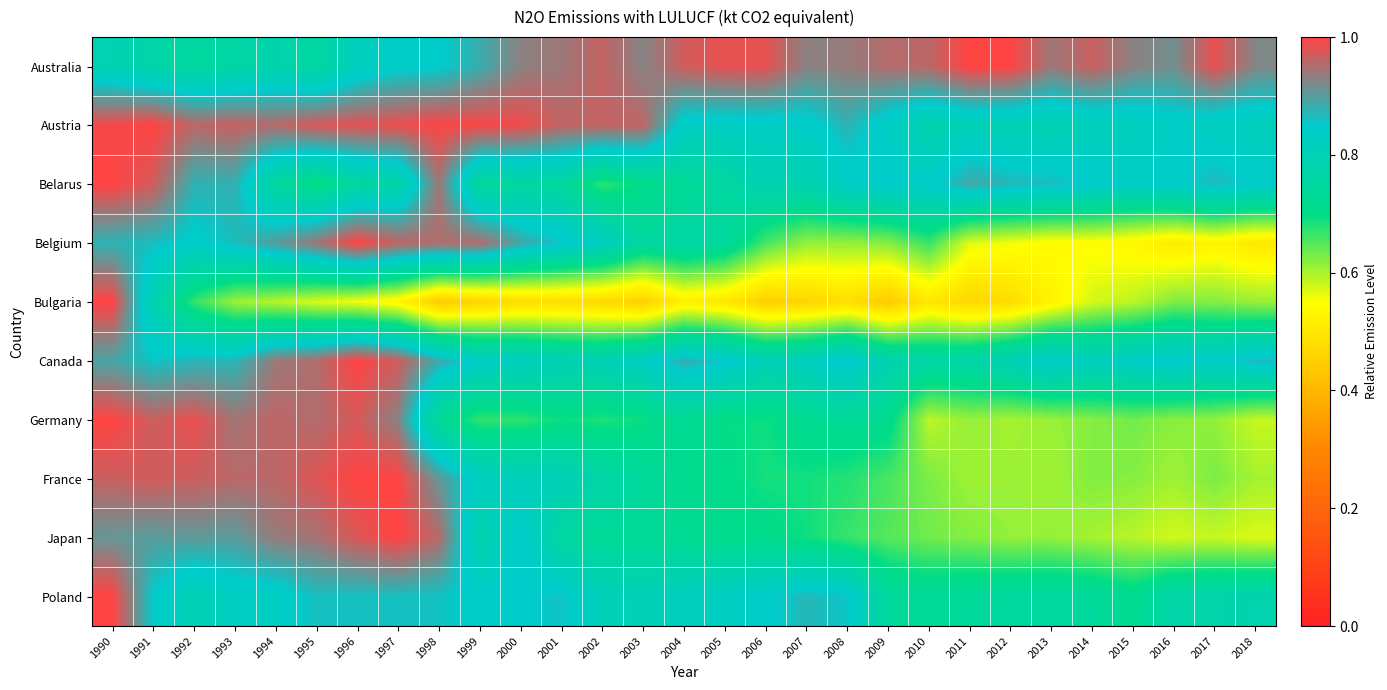

Reading left to right, list all the values displayed in this chart.

Australia: 1990=0.8	1991=0.8	1992=0.7	1993=0.8	1994=0.8	1995=0.8	1996=0.8	1997=0.8	1998=0.8	1999=0.9	2000=0.9	2001=0.9	2002=1.0	2003=0.9	2004=1.0	2005=1.0	2006=1.0	2007=0.9	2008=0.9	2009=1.0	2010=1.0	2011=1.0	2012=1.0	2013=0.9	2014=1.0	2015=0.9	2016=0.9	2017=1.0	2018=0.9
Austria: 1990=1.0	1991=1.0	1992=1.0	1993=1.0	1994=1.0	1995=1.0	1996=1.0	1997=1.0	1998=1.0	1999=1.0	2000=1.0	2001=1.0	2002=1.0	2003=1.0	2004=0.8	2005=0.8	2006=0.8	2007=0.8	2008=0.9	2009=0.8	2010=0.8	2011=0.8	2012=0.8	2013=0.8	2014=0.8	2015=0.8	2016=0.8	2017=0.8	2018=0.8
Belarus: 1990=1.0	1991=1.0	1992=0.9	1993=0.9	1994=0.7	1995=0.7	1996=0.7	1997=0.8	1998=0.9	1999=0.7	2000=0.7	2001=0.7	2002=0.7	2003=0.7	2004=0.7	2005=0.8	2006=0.8	2007=0.8	2008=0.8	2009=0.8	2010=0.8	2011=0.9	2012=0.9	2013=0.9	2014=0.8	2015=0.8	2016=0.8	2017=0.9	2018=0.8
Belgium: 1990=0.9	1991=0.9	1992=0.8	1993=0.9	1994=0.9	1995=0.9	1996=1.0	1997=1.0	1998=1.0	1999=1.0	2000=0.9	2001=0.9	2002=0.8	2003=0.7	2004=0.8	2005=0.7	2006=0.7	2007=0.6	2008=0.6	2009=0.6	2010=0.7	2011=0.6	2012=0.6	2013=0.5	2014=0.5	2015=0.5	2016=0.5	2017=0.5	2018=0.5
Bulgaria: 1990=1.0	1991=0.8	1992=0.7	1993=0.6	1994=0.6	1995=0.6	1996=0.6	1997=0.5	1998=0.4	1999=0.5	2000=0.5	2001=0.5	2002=0.5	2003=0.5	2004=0.5	2005=0.5	2006=0.5	2007=0.5	2008=0.5	2009=0.4	2010=0.5	2011=0.5	2012=0.5	2013=0.5	2014=0.6	2015=0.6	2016=0.6	2017=0.6	2018=0.6
Canada: 1990=0.9	1991=0.9	1992=0.9	1993=0.9	1994=0.9	1995=1.0	1996=1.0	1997=1.0	1998=0.9	1999=0.8	2000=0.8	2001=0.8	2002=0.8	2003=0.8	2004=0.9	2005=0.9	2006=0.8	2007=0.8	2008=0.9	2009=0.8	2010=0.8	2011=0.8	2012=0.8	2013=0.8	2014=0.8	2015=0.8	2016=0.9	2017=0.8	2018=0.9
Germany: 1990=1.0	1991=1.0	1992=1.0	1993=0.9	1994=1.0	1995=1.0	1996=1.0	1997=0.9	1998=0.7	1999=0.7	2000=0.7	2001=0.7	2002=0.7	2003=0.7	2004=0.7	2005=0.7	2006=0.7	2007=0.7	2008=0.7	2009=0.7	2010=0.6	2011=0.6	2012=0.6	2013=0.6	2014=0.6	2015=0.6	2016=0.6	2017=0.6	2018=0.6
France: 1990=1.0	1991=1.0	1992=1.0	1993=1.0	1994=1.0	1995=1.0	1996=1.0	1997=1.0	1998=0.9	1999=0.8	2000=0.8	2001=0.8	2002=0.8	2003=0.7	2004=0.7	2005=0.7	2006=0.7	2007=0.7	2008=0.7	2009=0.7	2010=0.6	2011=0.6	2012=0.6	2013=0.6	2014=0.6	2015=0.6	2016=0.6	2017=0.6	2018=0.6
Japan: 1990=0.9	1991=0.9	1992=0.9	1993=0.9	1994=0.9	1995=0.9	1996=1.0	1997=1.0	1998=1.0	1999=0.8	2000=0.9	2001=0.7	2002=0.7	2003=0.7	2004=0.7	2005=0.7	2006=0.7	2007=0.7	2008=0.7	2009=0.6	2010=0.6	2011=0.6	2012=0.6	2013=0.6	2014=0.6	2015=0.6	2016=0.6	2017=0.6	2018=0.6
Poland: 1990=1.0	1991=0.9	1992=0.8	1993=0.8	1994=0.8	1995=0.9	1996=0.9	1997=0.9	1998=0.9	1999=0.8	2000=0.8	2001=0.9	2002=0.8	2003=0.8	2004=0.8	2005=0.8	2006=0.8	2007=0.9	2008=0.9	2009=0.7	2010=0.7	2011=0.7	2012=0.7	2013=0.8	2014=0.7	2015=0.7	2016=0.8	2017=0.8	2018=0.8